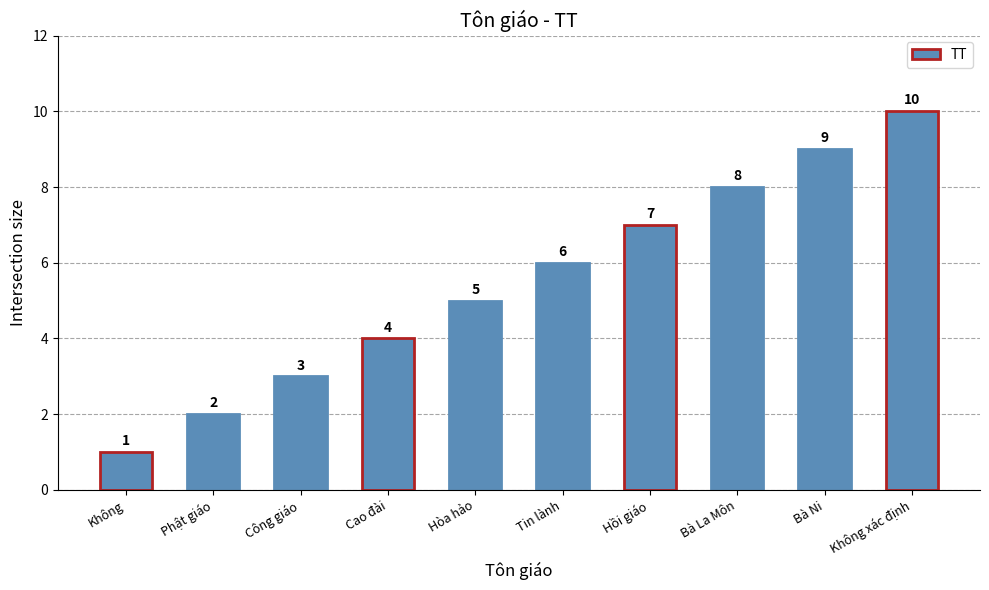

What is the minimum value shown in the chart?

1